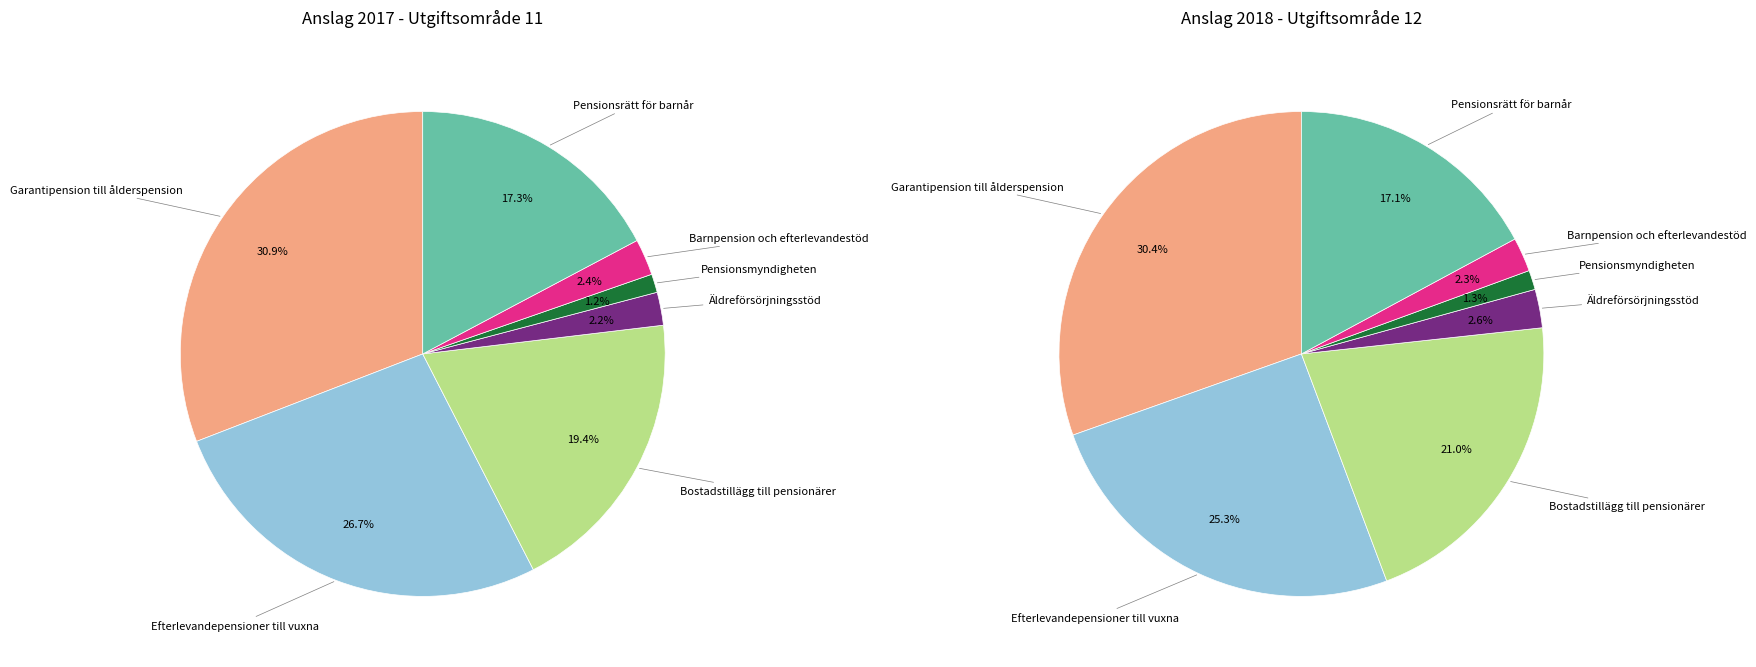

What is the total percentage of Efterlevandepensioner till vuxna and Äldreförsörjningsstöd?

28.9%